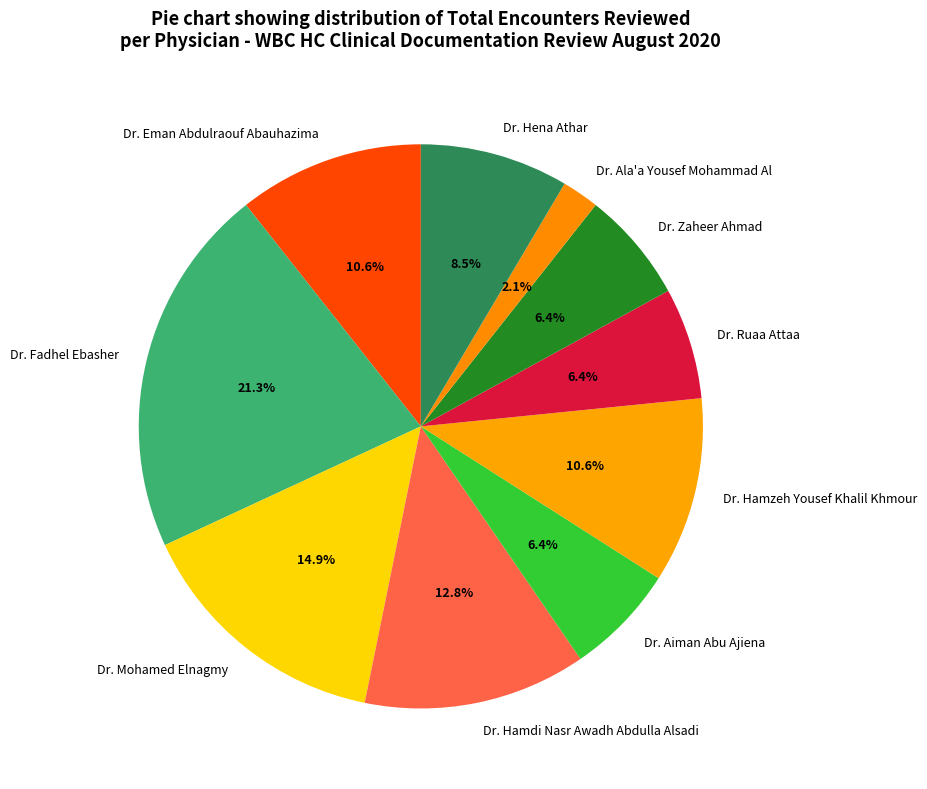

Approximately how many times larger is the value at Dr. Hena Athar compared to Dr. Fadhel Ebasher?

0.4